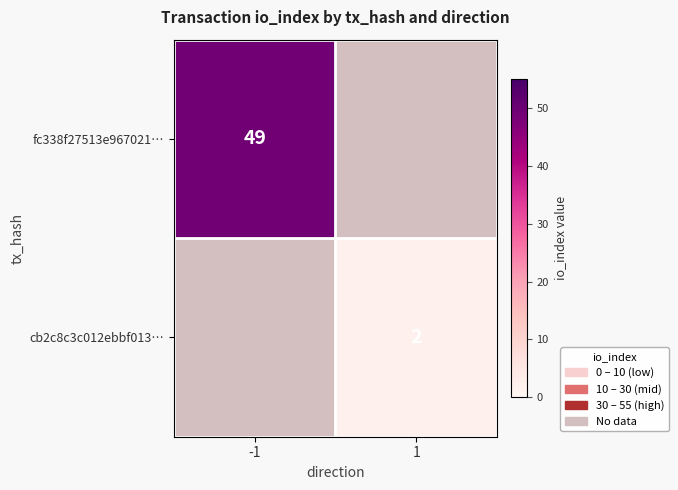

Between 1 and -1, which is larger?

-1